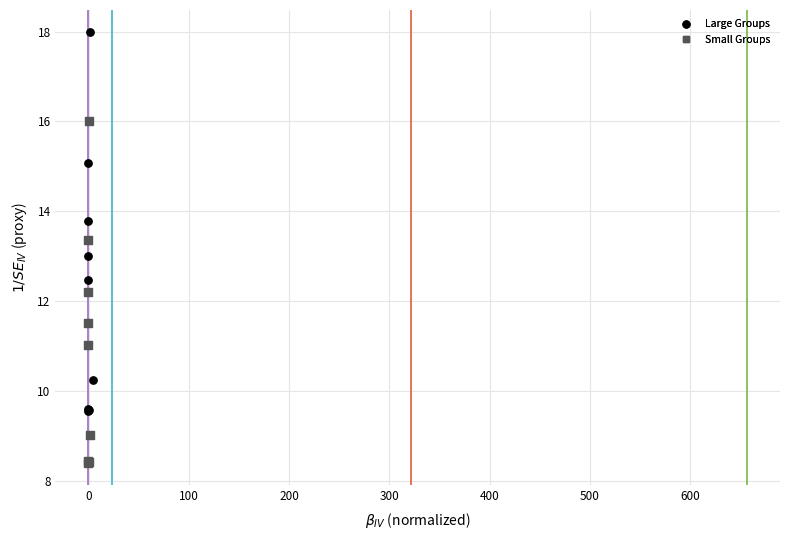

What are all the series names shown in the legend?

Large Groups, Small Groups